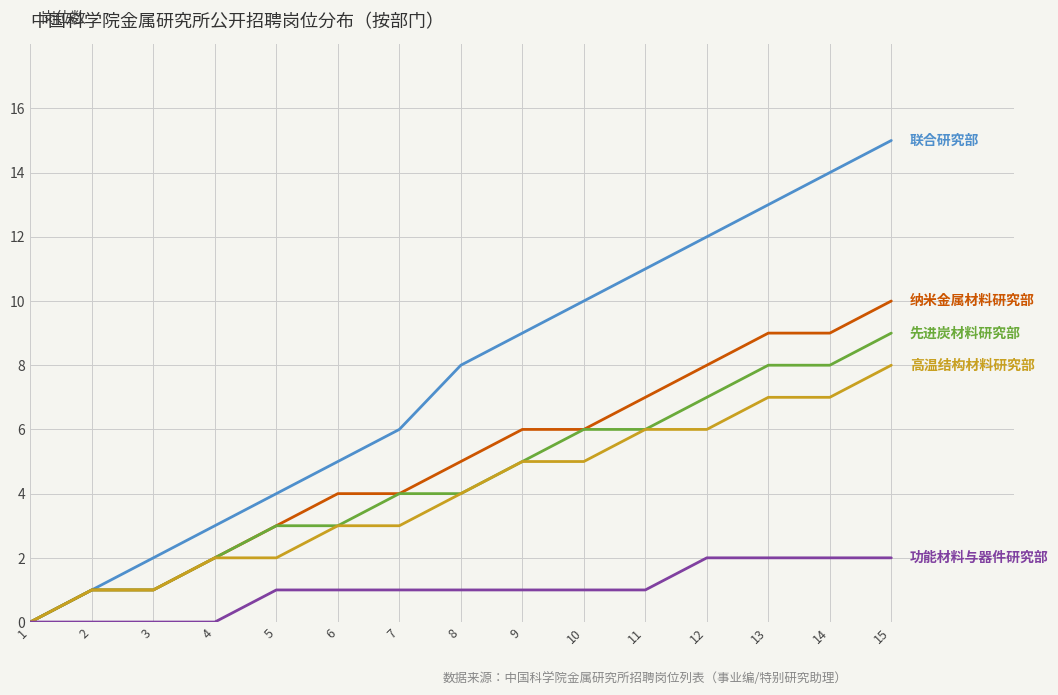

Reading left to right, transcribe all the data shown in this chart.

联合研究部: 1=0	2=1	3=2	4=3	5=4	6=5	7=6	8=8	9=9	10=10	11=11	12=12	13=13	14=14	15=15
纳米金属材料研究部: 1=0	2=1	3=1	4=2	5=3	6=4	7=4	8=5	9=6	10=6	11=7	12=8	13=9	14=9	15=10
先进炭材料研究部: 1=0	2=1	3=1	4=2	5=3	6=3	7=4	8=4	9=5	10=6	11=6	12=7	13=8	14=8	15=9
高温结构材料研究部: 1=0	2=1	3=1	4=2	5=2	6=3	7=3	8=4	9=5	10=5	11=6	12=6	13=7	14=7	15=8
功能材料与器件研究部: 1=0	2=0	3=0	4=0	5=1	6=1	7=1	8=1	9=1	10=1	11=1	12=2	13=2	14=2	15=2